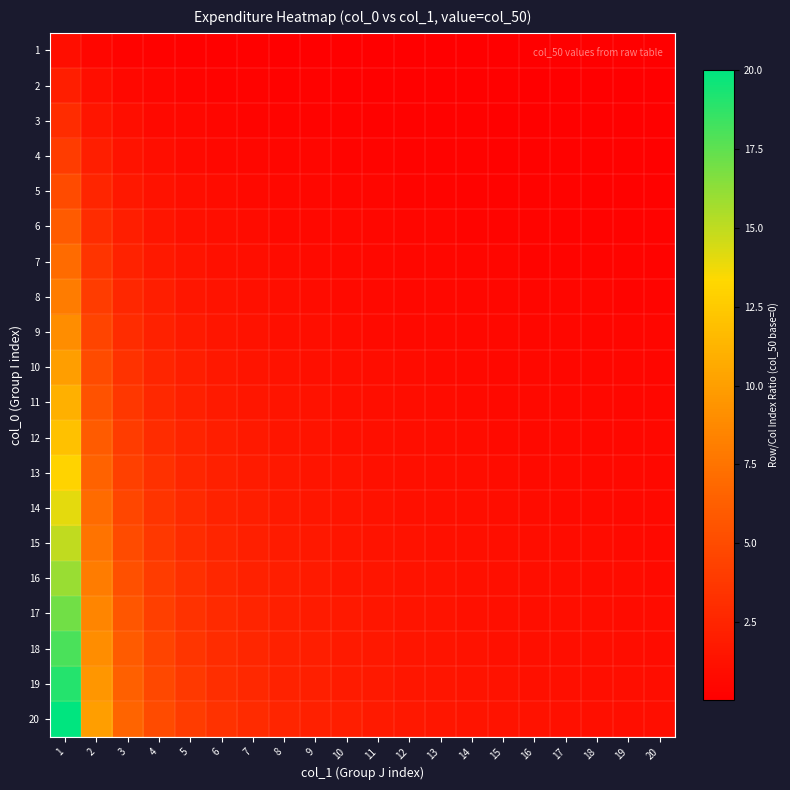

Which has a higher value, 20 or 2?

2